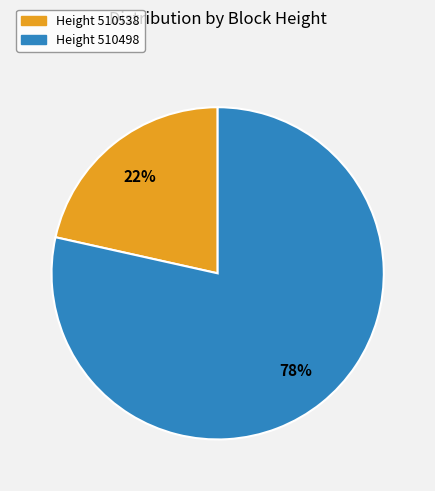

Does any single category account for the majority?

Yes